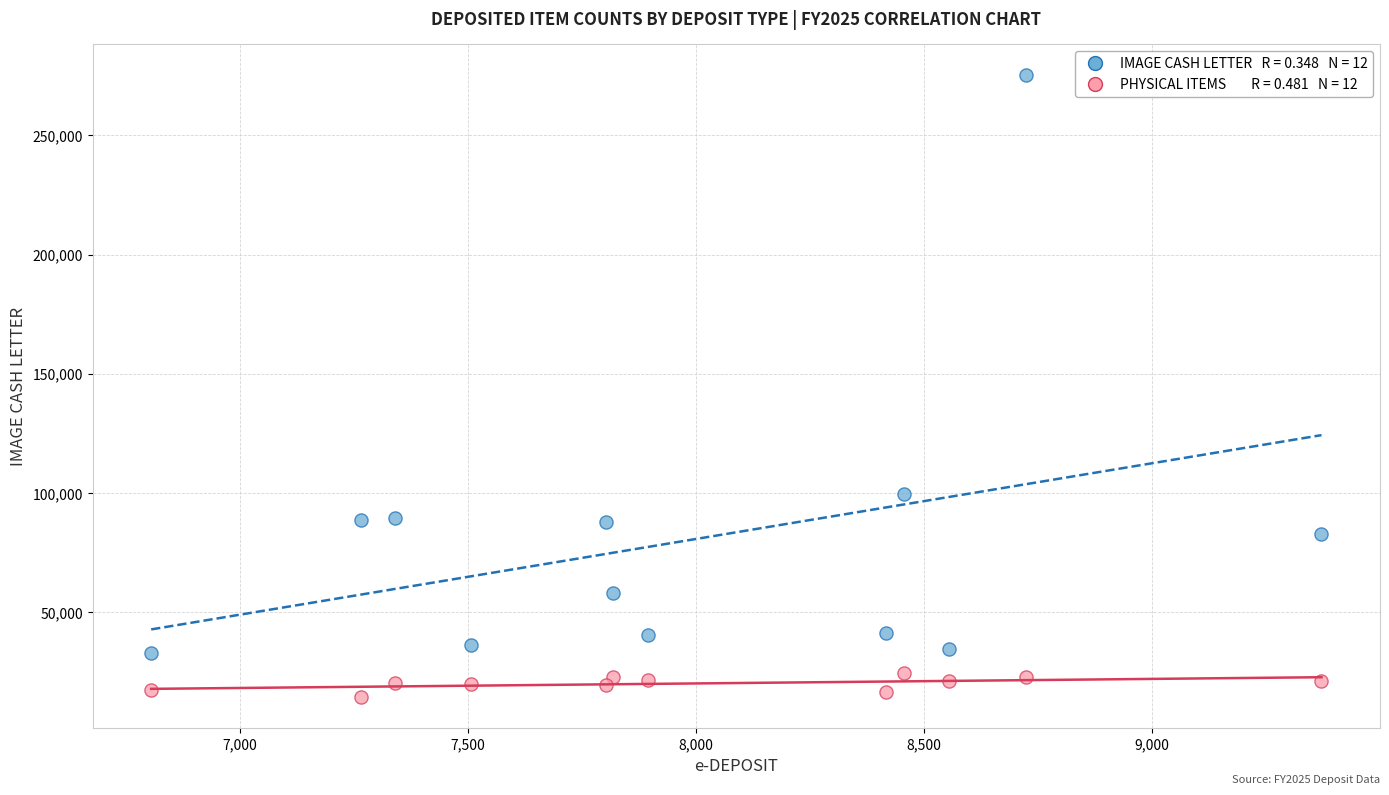

Across all data points, what is the range of Y values (max minus min)?

260962